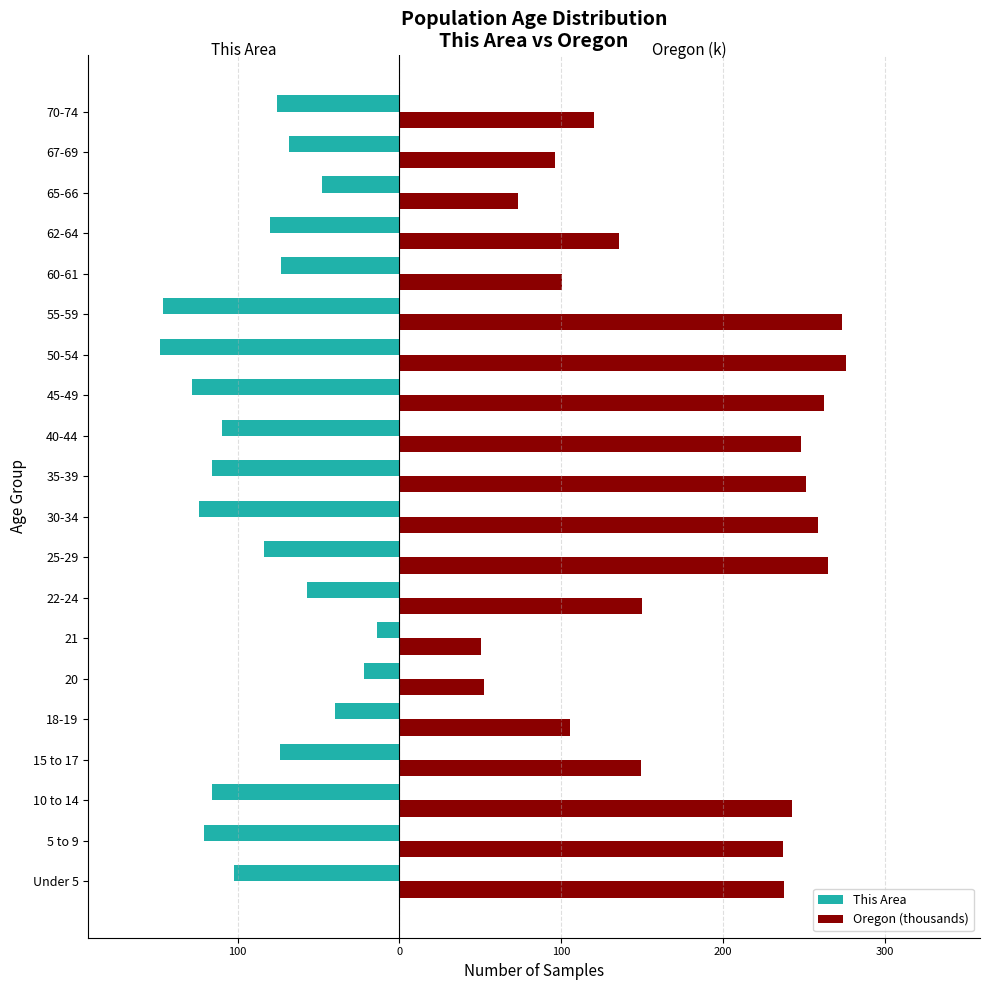

What are all the series names shown in the legend?

This Area, Oregon (thousands)